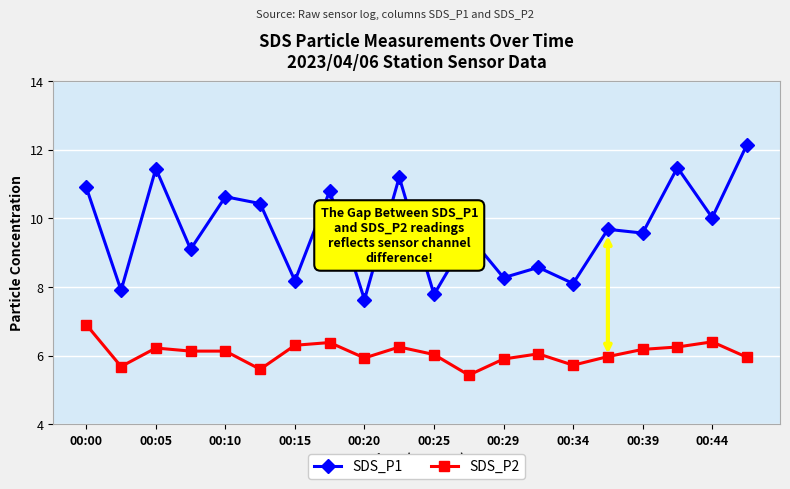

What is the minimum value shown in the chart?

5.4